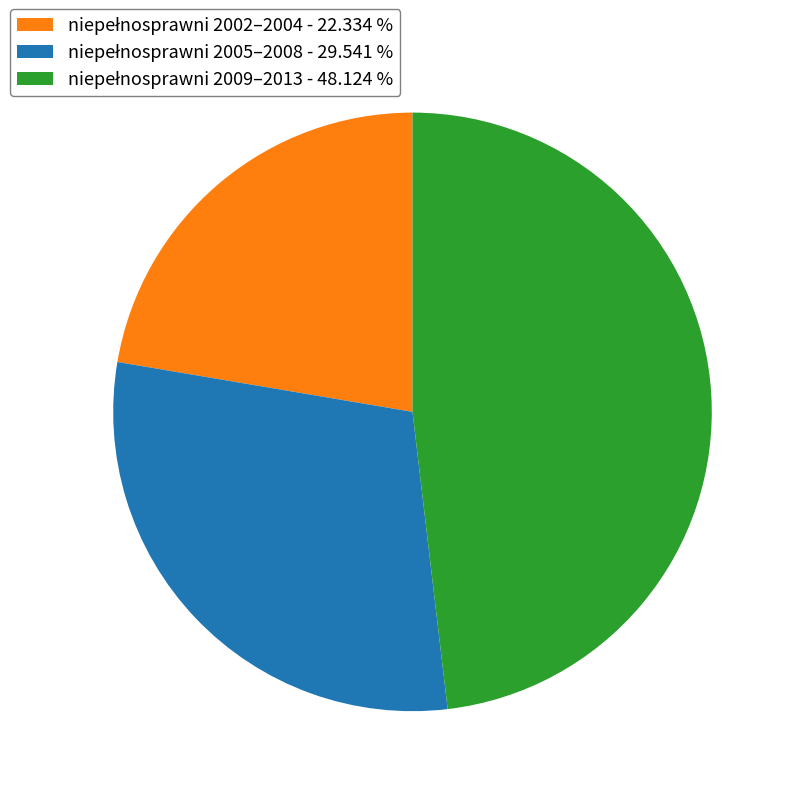

Is there any slice that represents more than half of the pie?

No